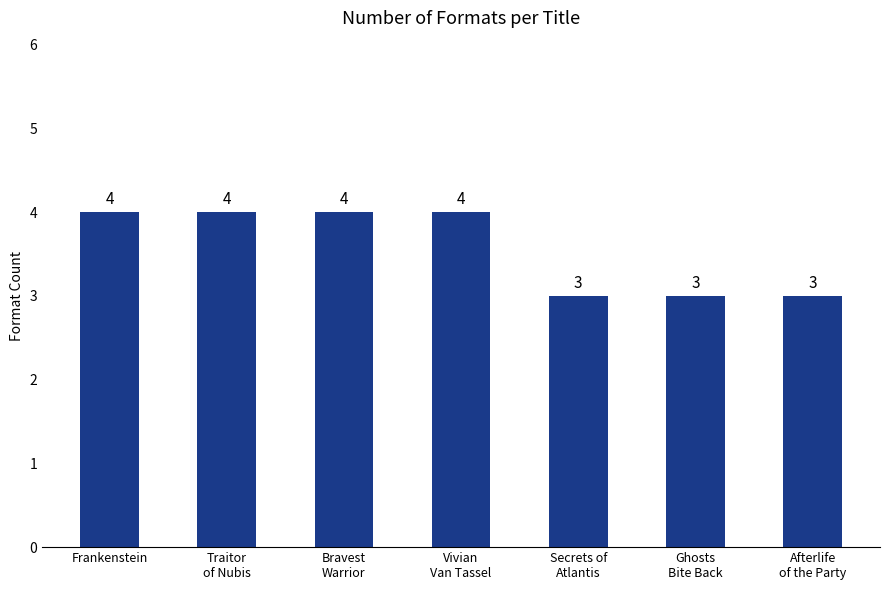

How many bars are there in total?

7